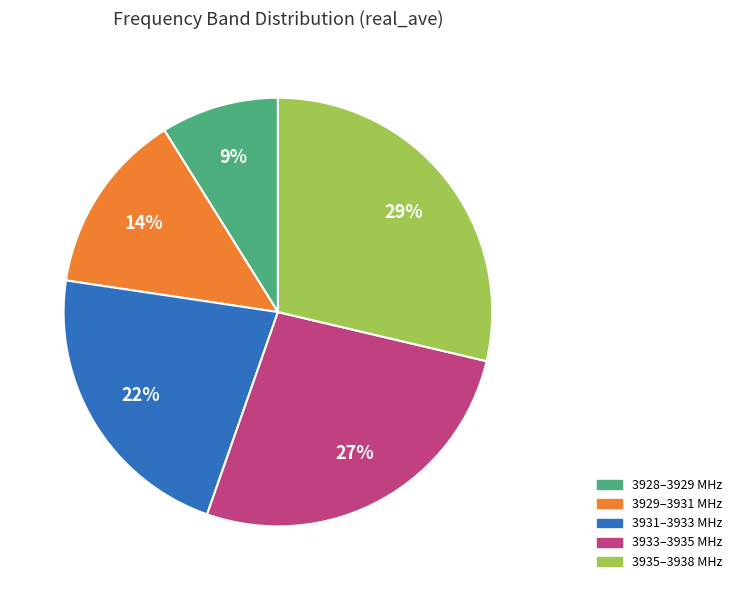

Does any single category account for the majority?

No